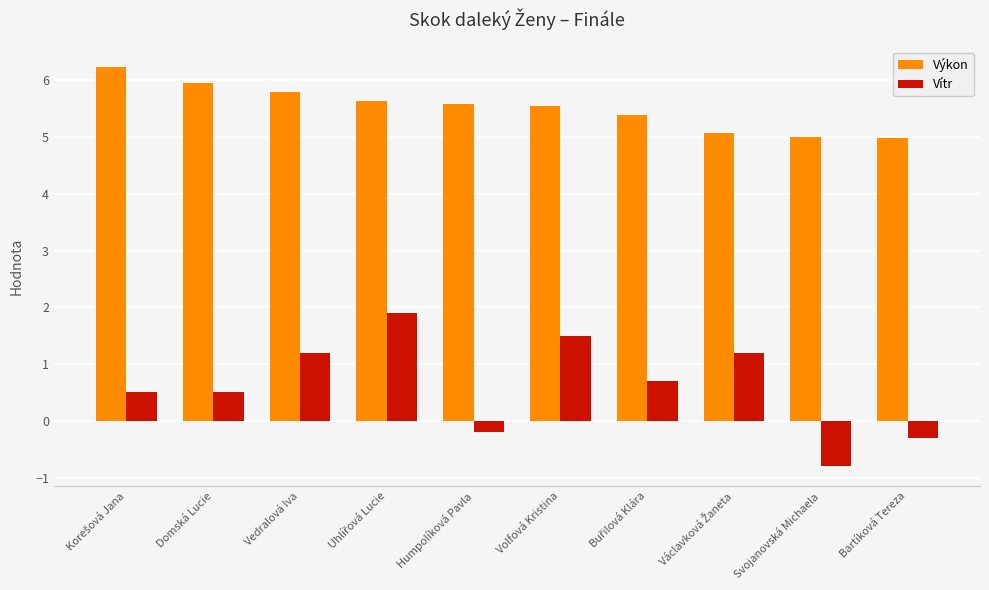

At how many categories does at least one series exceed 0?

10